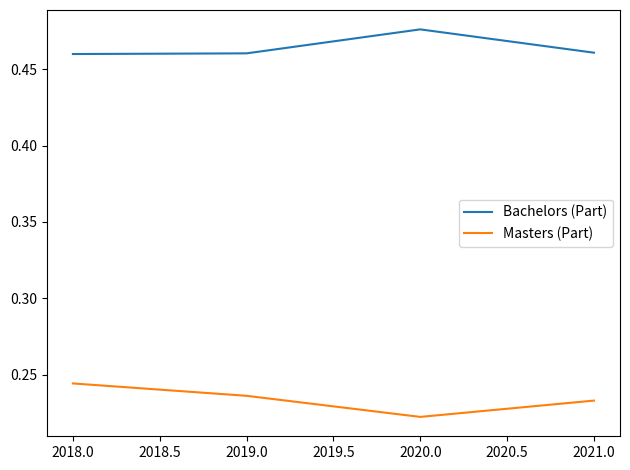

Which category has the highest value across all series?

2020.0